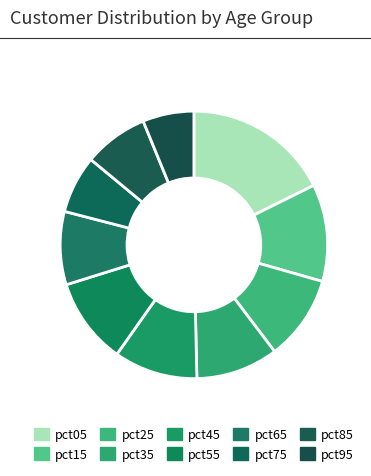

To the nearest percent, what portion does pct35 represent?

10%